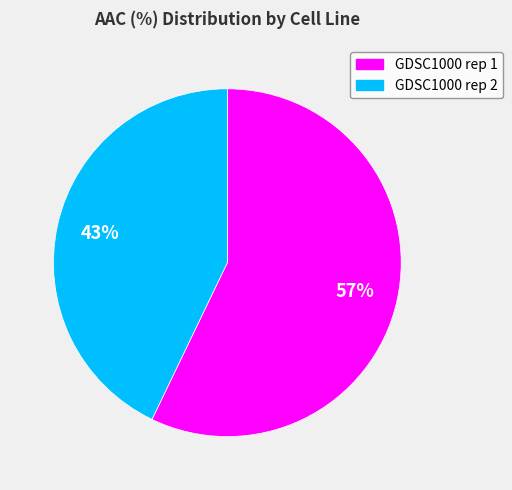

Between GDSC1000 rep 2 and GDSC1000 rep 1, which is larger?

GDSC1000 rep 1